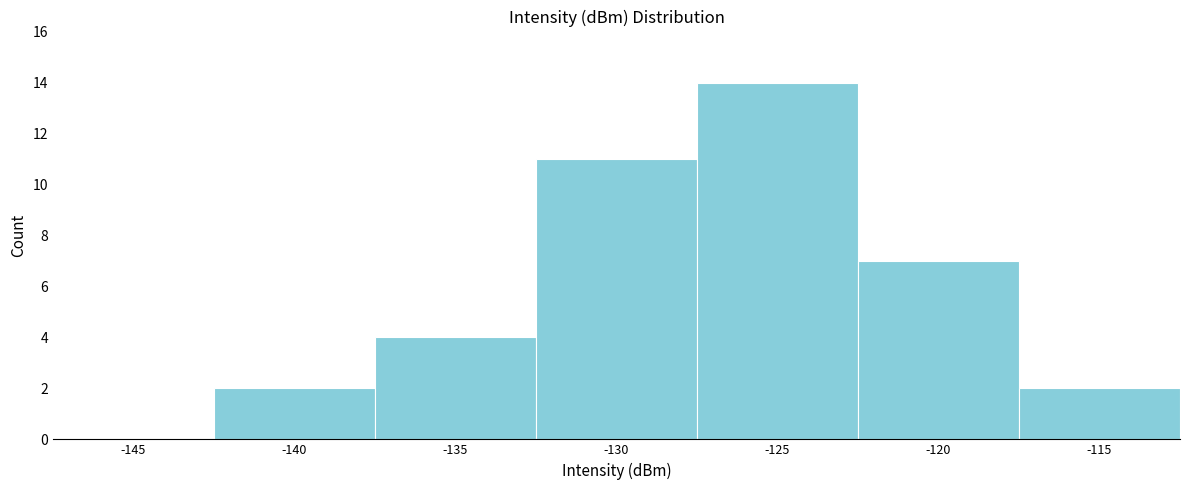

Reading left to right, transcribe all the data shown in this chart.

-145=0	-140=2	-135=4	-130=11	-125=14	-120=7	-115=2